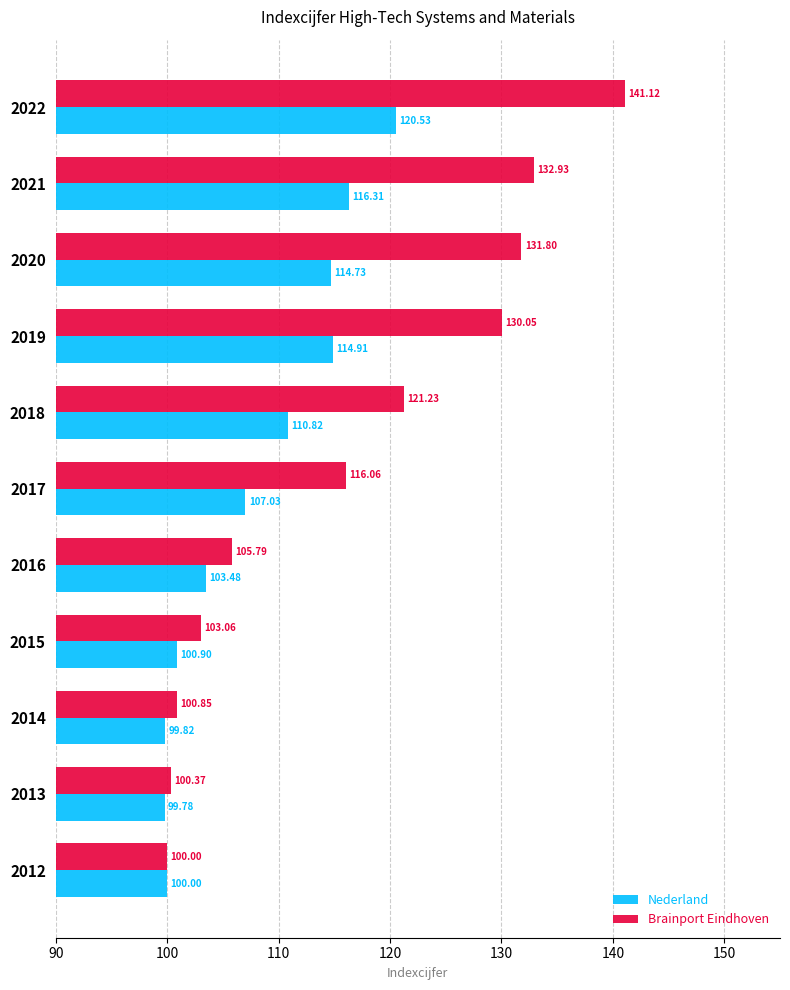

What is the average value of the Nederland series?

108.0